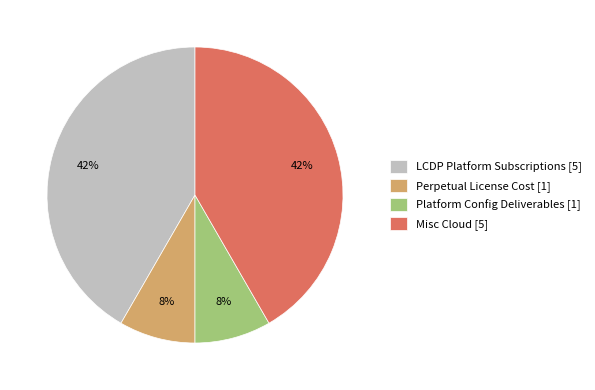

To the nearest percent, what is the average slice percentage?

25%